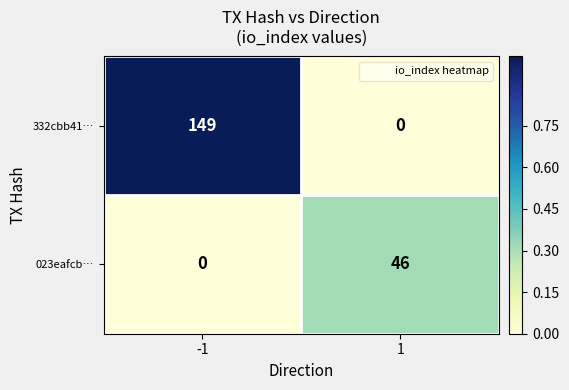

Is it true that 332cbb41… equals 244 at -1?

False